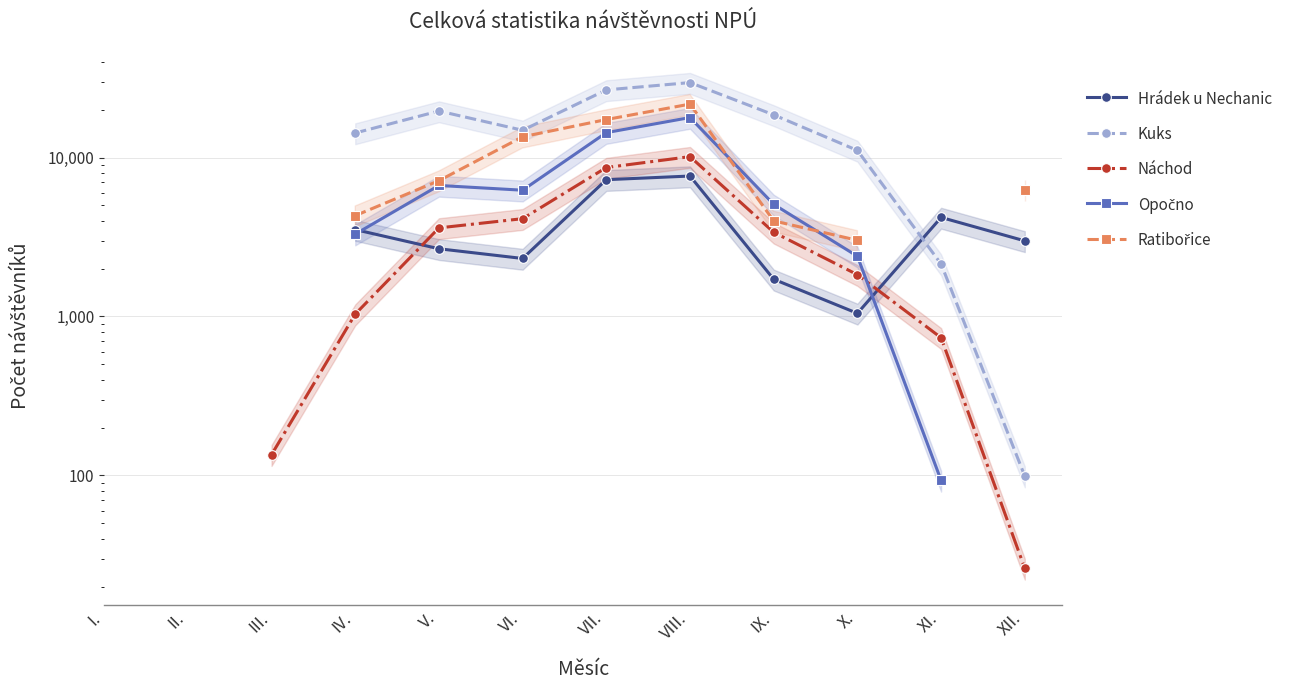

How many interior local valleys does the Opočno series have?

1